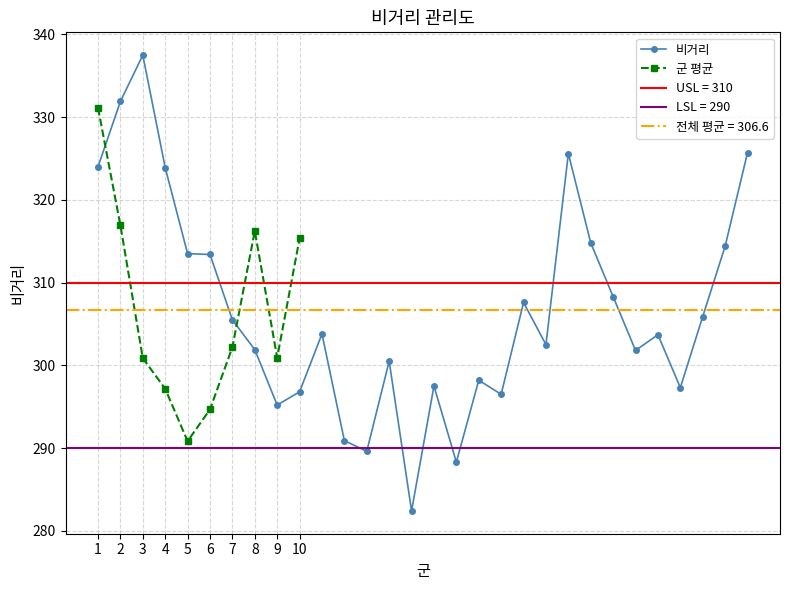

What is the value of the 28th point from the left?

305.9